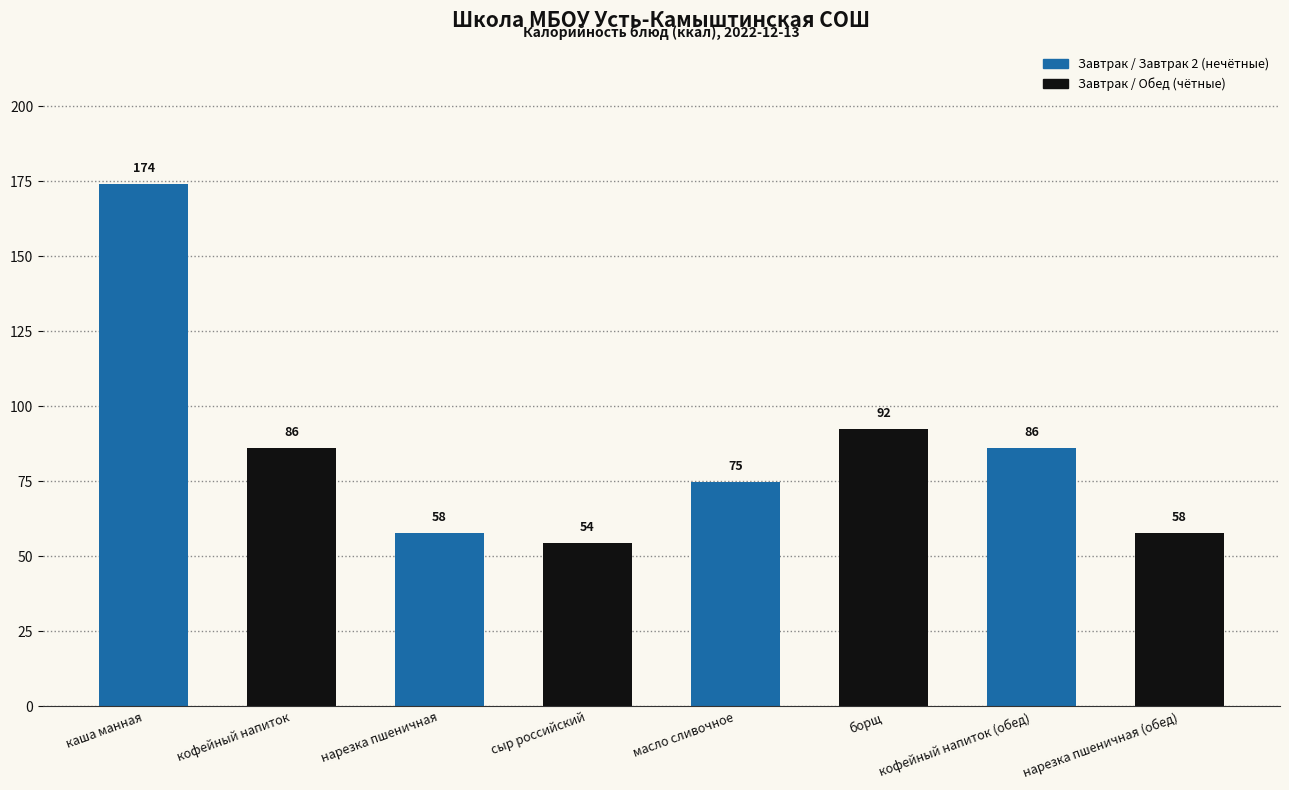

Count the number of data series in this chart.

1